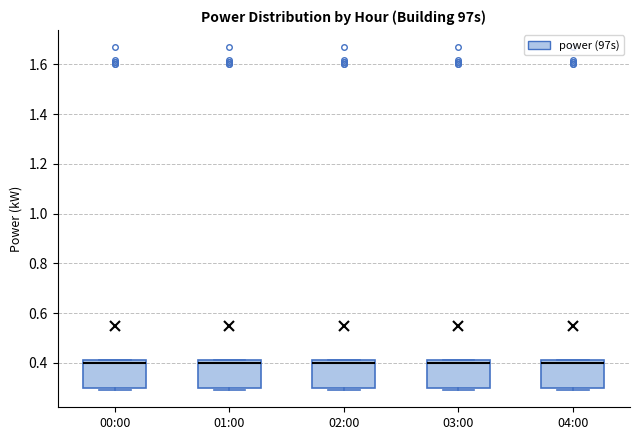

Reading left to right, transcribe this box plot: for each box, give where its median line is, the range the box spans, and where its two whiskers end, as read against the y-axis. The values are not printed on the chart, so give them approximately, as read against the axis.

00:00: median 0.40, box 0.30 to 0.42, whiskers 0.30 (just below the box's lower edge) to 0.42
01:00: median 0.40, box 0.30 to 0.42, whiskers 0.30 (just below the box's lower edge) to 0.42
02:00: median 0.40, box 0.30 to 0.42, whiskers 0.30 (just below the box's lower edge) to 0.42
03:00: median 0.40, box 0.30 to 0.42, whiskers 0.30 (just below the box's lower edge) to 0.42
04:00: median 0.40, box 0.30 to 0.42, whiskers 0.30 (just below the box's lower edge) to 0.42